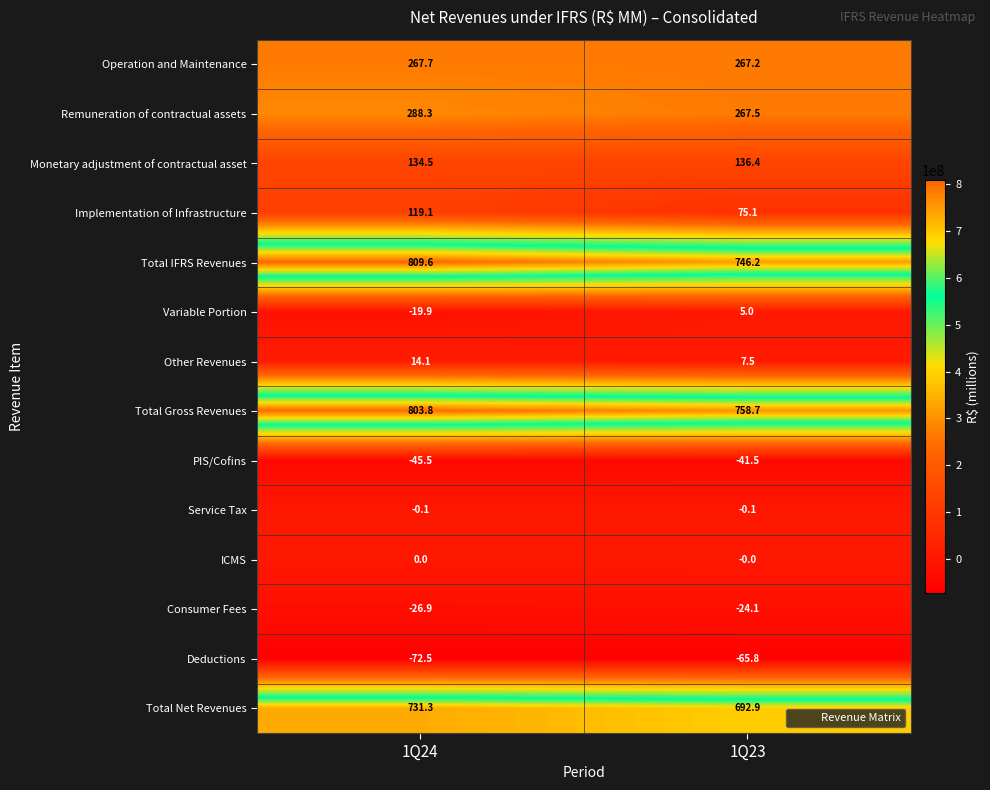

Which label corresponds to the largest value in the chart?

1Q24